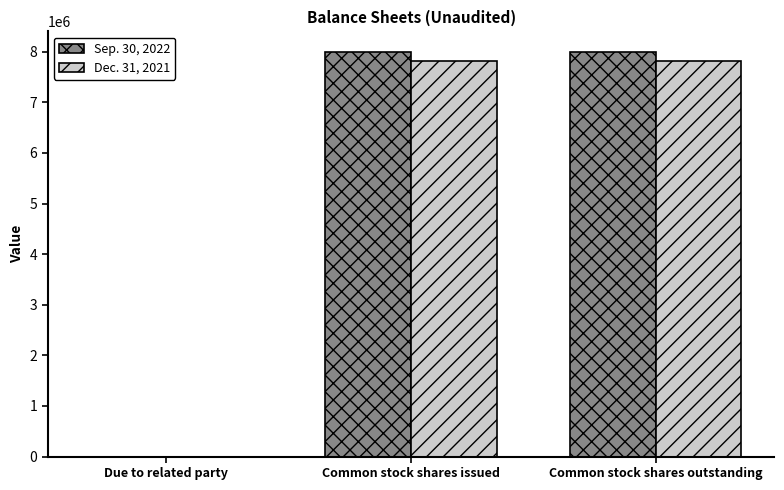

What is the maximum value shown in the chart?

8000870